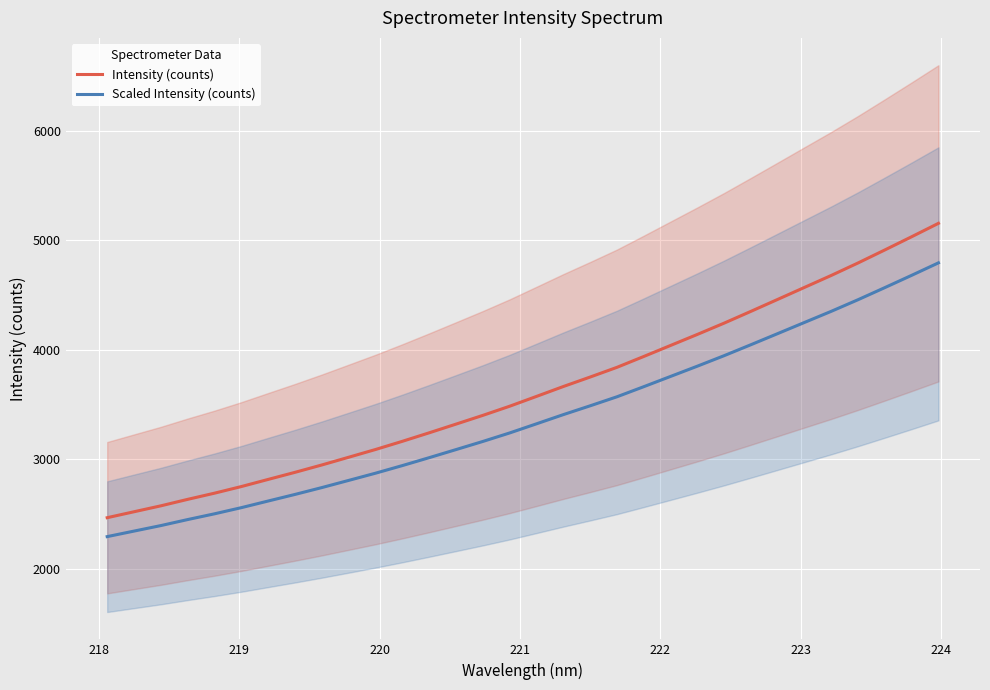

What is the difference between the maximum and minimum values in the Intensity (counts) series?

2686.8